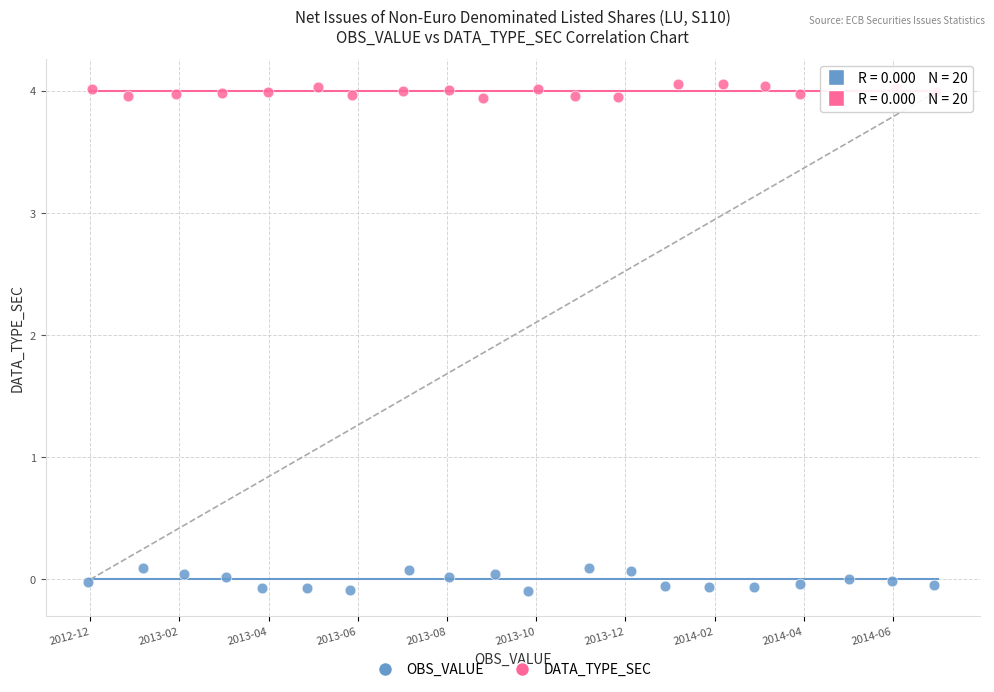

Which series has the largest Y range (max minus min)?

OBS_VALUE